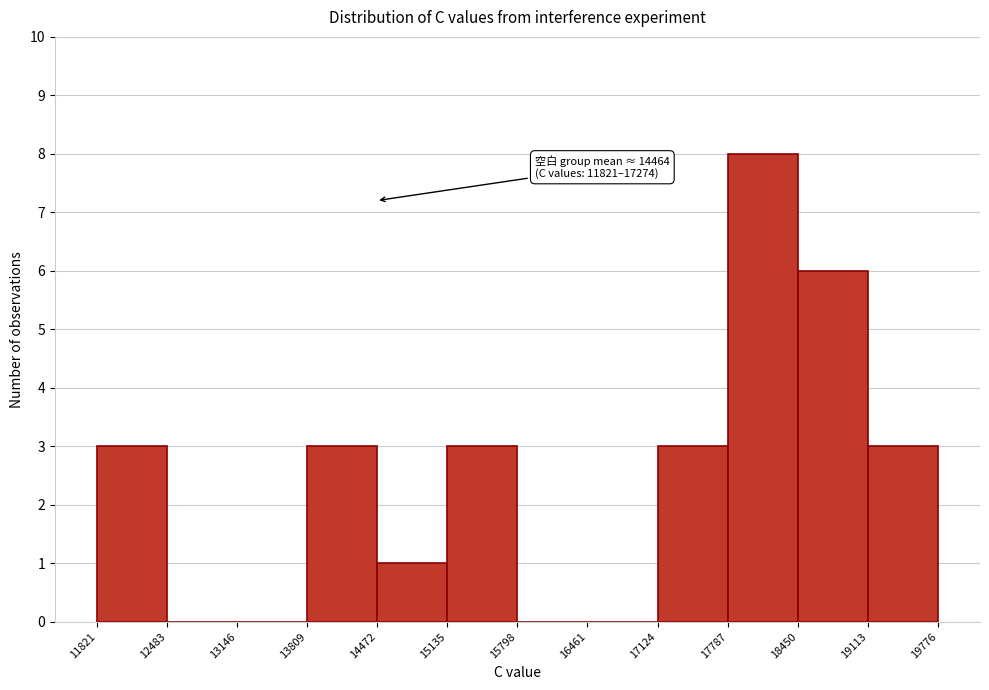

Which range on the x-axis has the tallest bar?

17787 to 18450